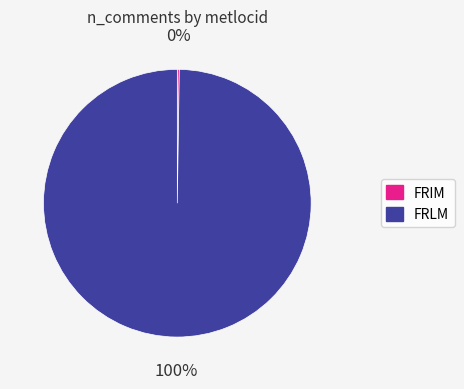

To the nearest percent, what is the average slice percentage?

50%